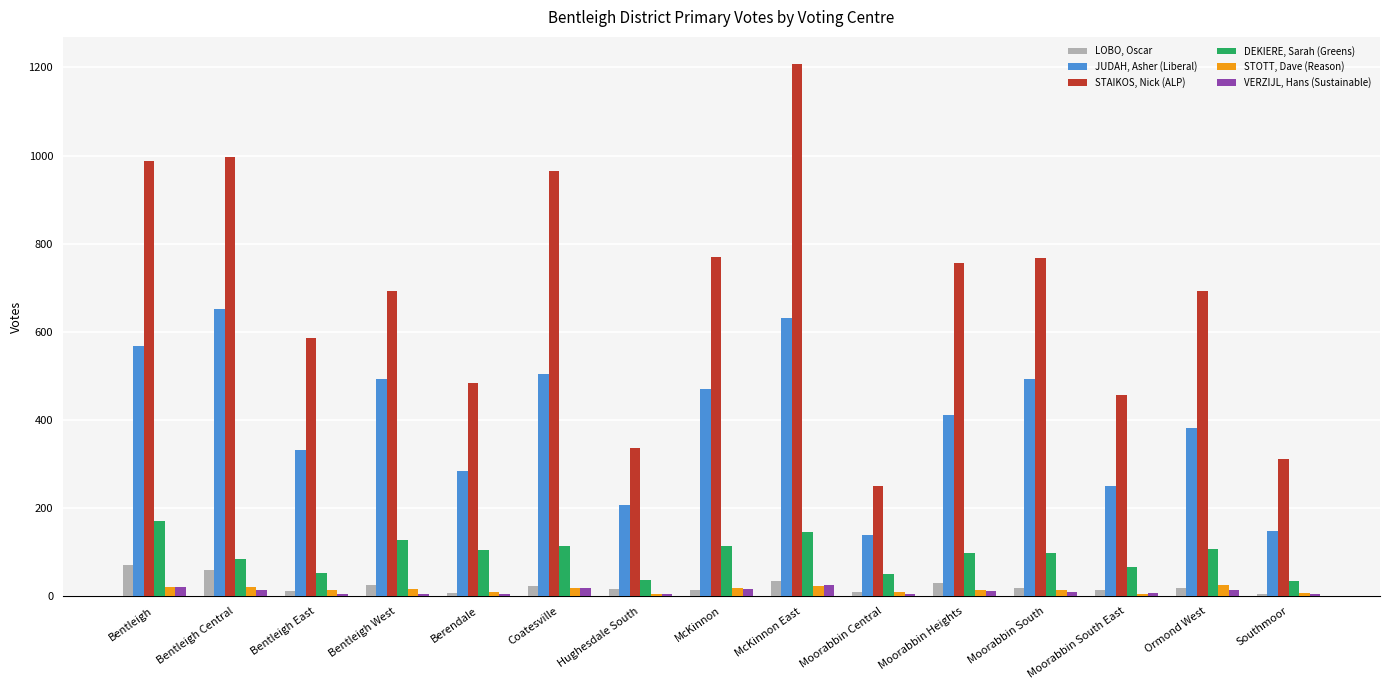

What is the approximate value of DEKIERE, Sarah (Greens) at Berendale, to the nearest 10?

100